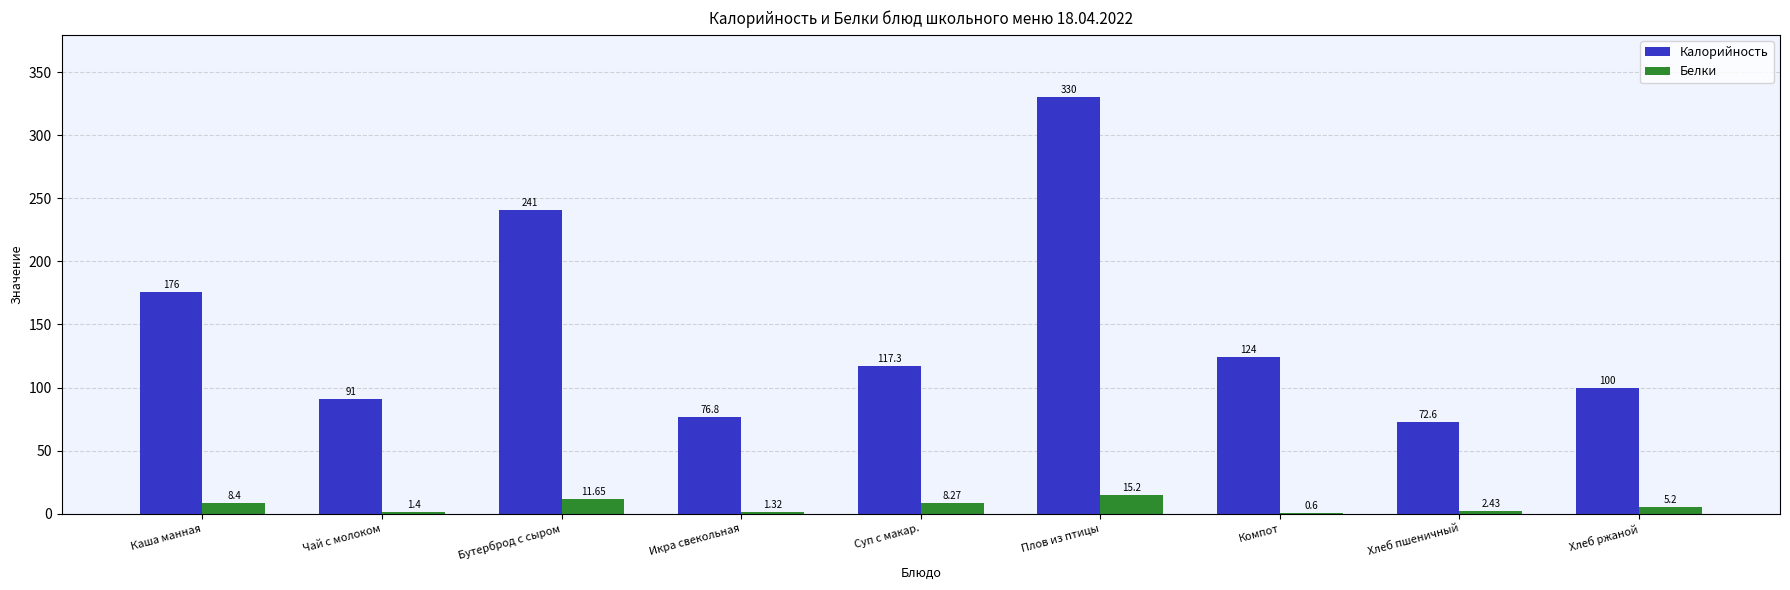

Which series changed the most between Чай с молоком and Суп с макар.?

Калорийность